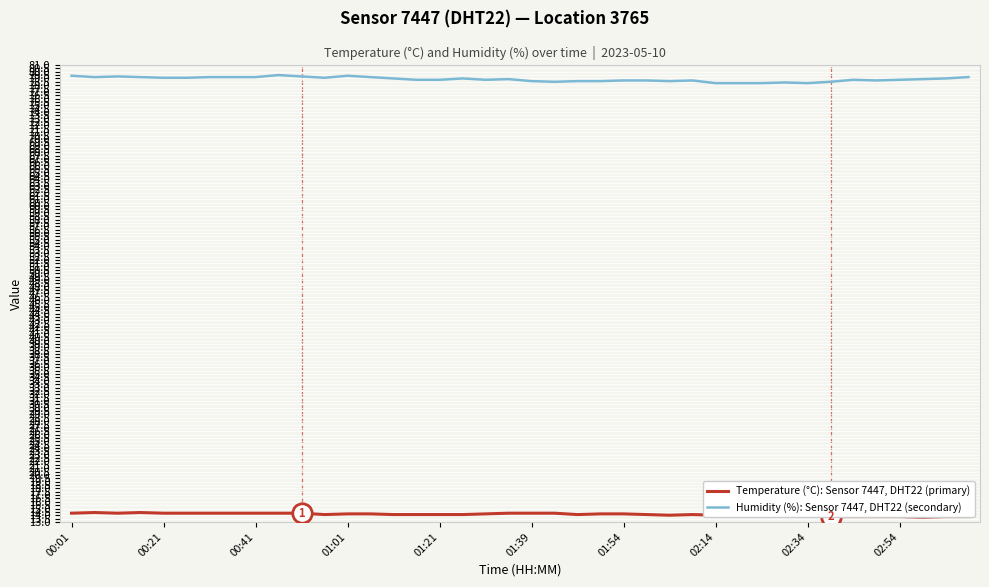

What is the greatest value displayed?

79.5